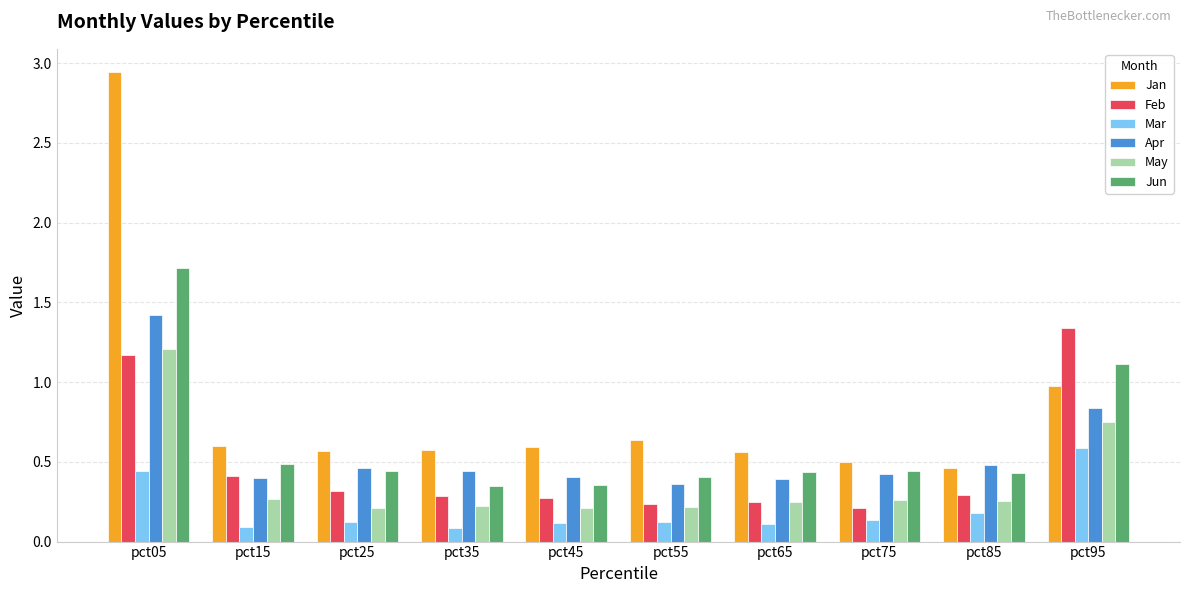

Which series has the largest range (max minus min)?

Jan